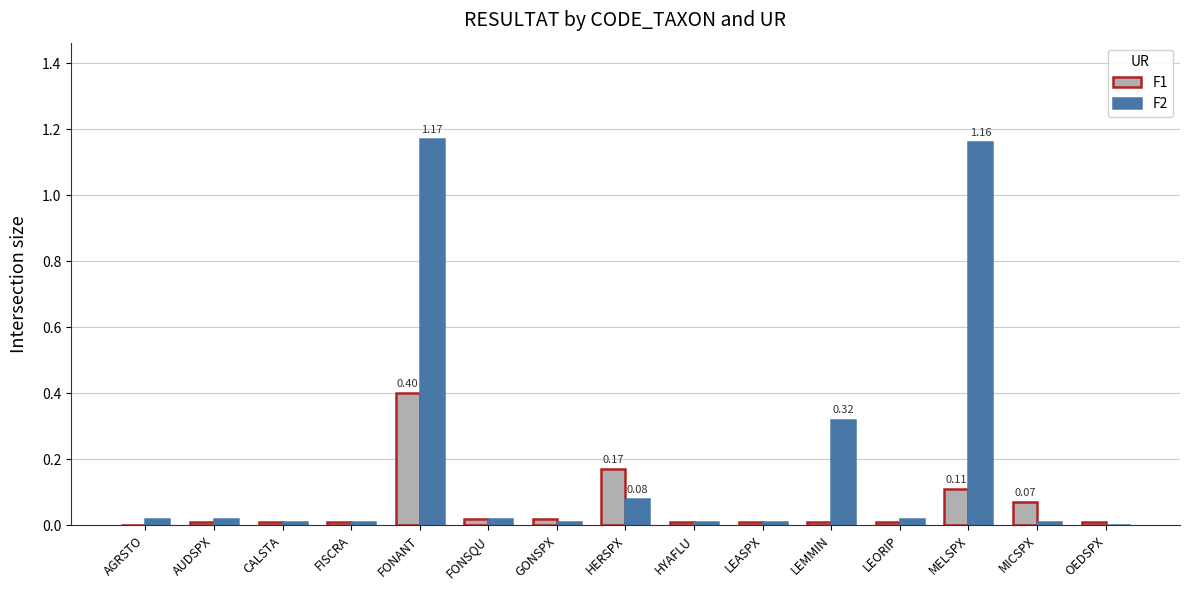

What is the sum of all F2 values?

2.9